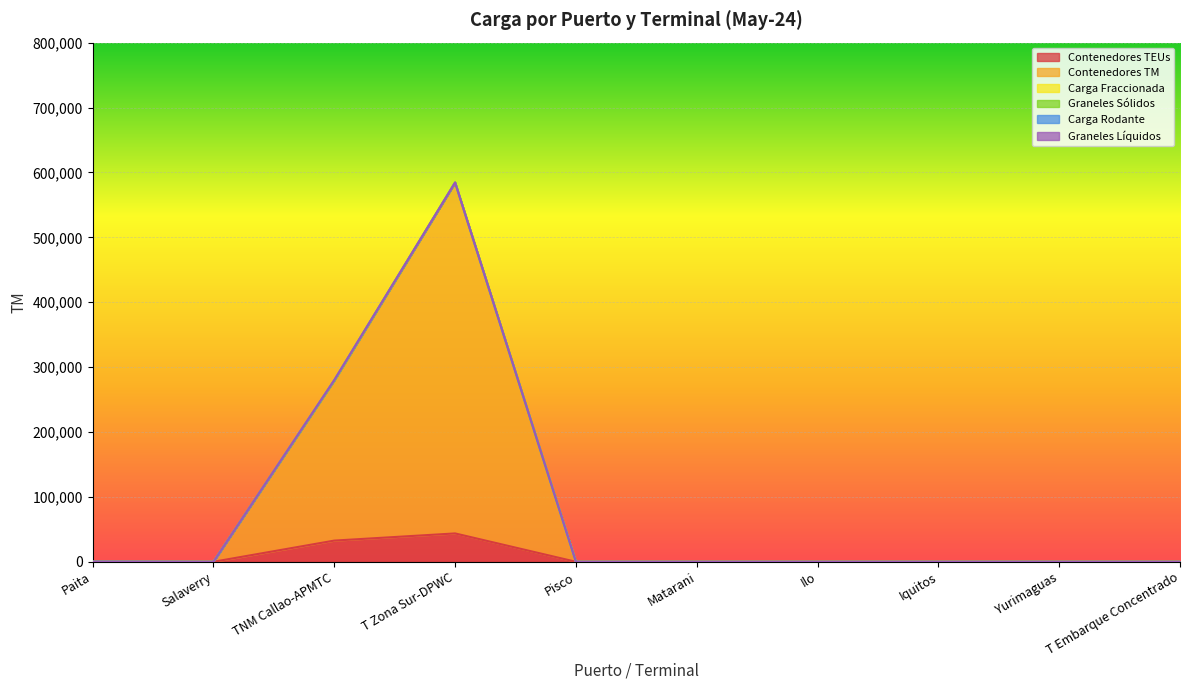

What are all the series names shown in the legend?

Contenedores TEUs, Contenedores TM, Carga Fraccionada, Graneles Sólidos, Carga Rodante, Graneles Líquidos